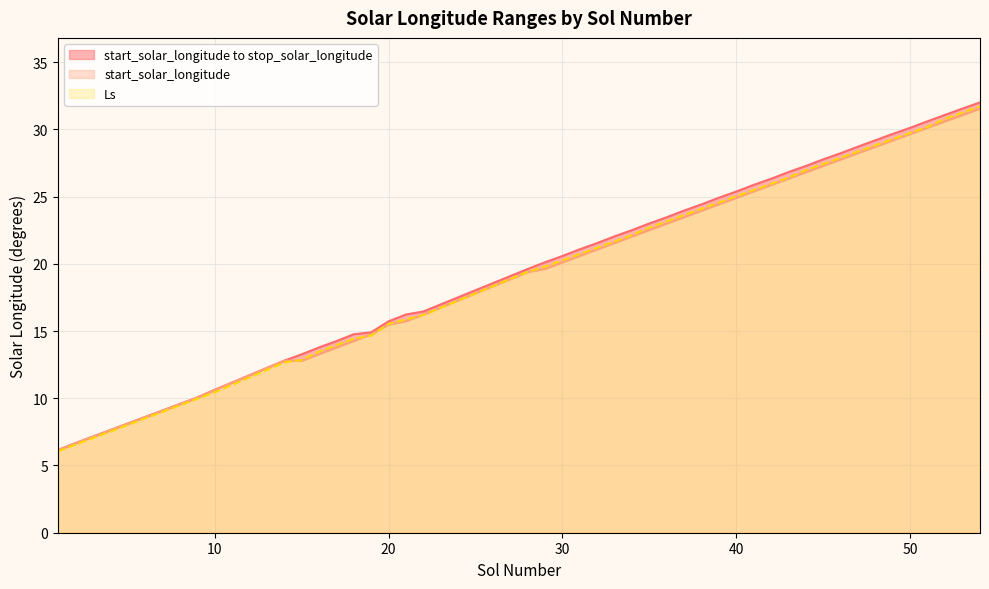

Between 32 and 37, which series saw the biggest shift?

Ls